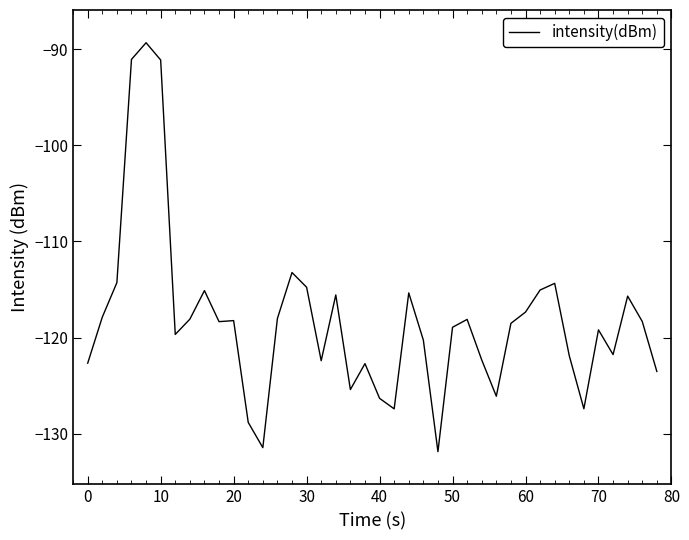

What is the maximum value shown in the chart?

-89.3